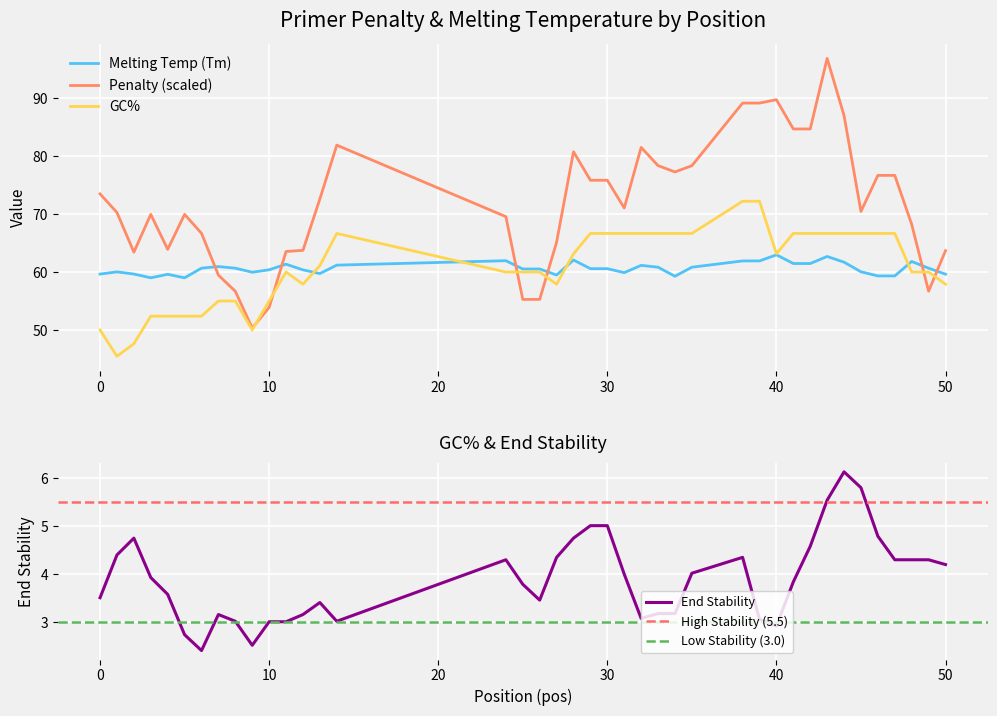

True or false: Penalty (scaled) and Melting Temp (Tm) cross at least once.

True